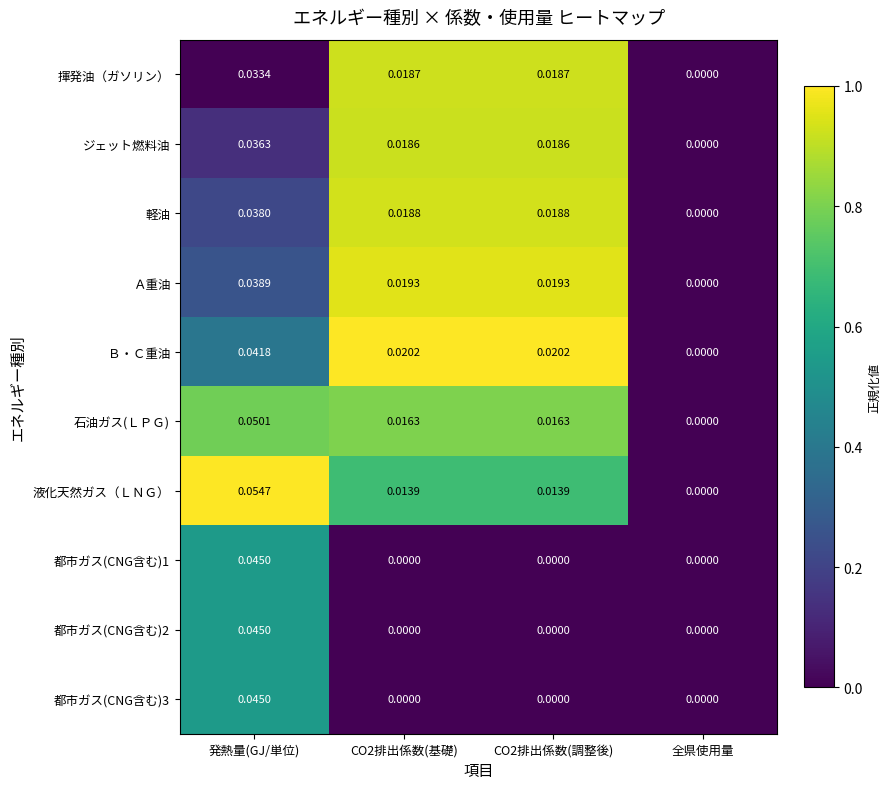

Which category has the lowest value in the 揮発油（ガソリン） series?

全県使用量